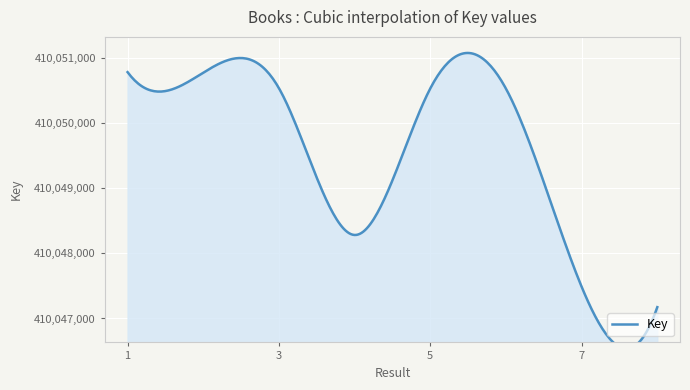

How many interior local valleys (lower than both neighbors) does the data have?

1